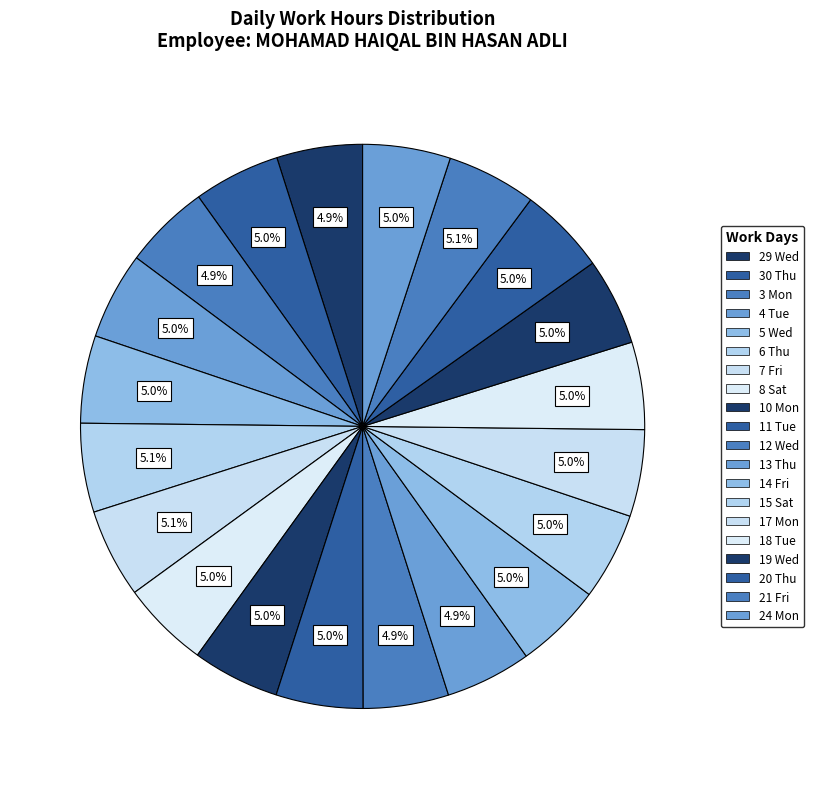

Which category has the biggest portion of the pie?

21 Fri